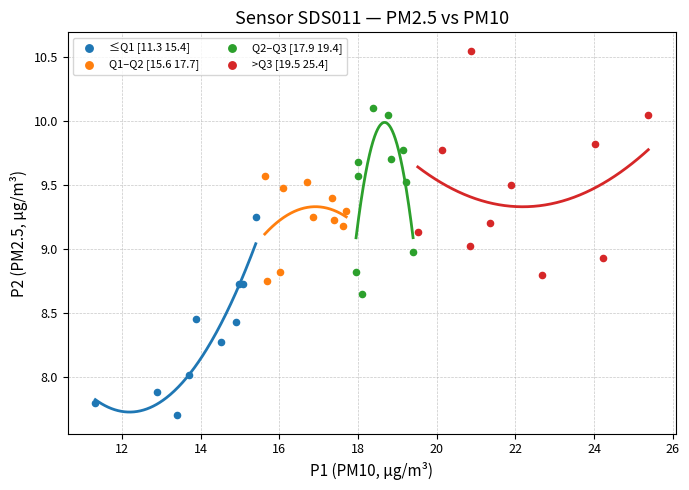

Which series reaches the minimum Y coordinate?

≤Q1 [11.3 15.4]